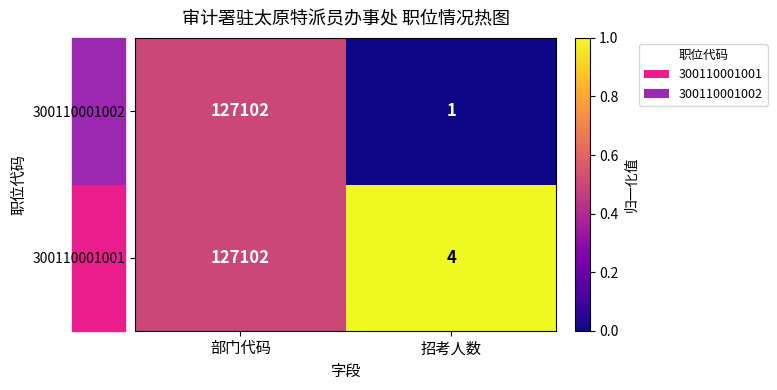

What is the maximum value shown in the chart?

127102